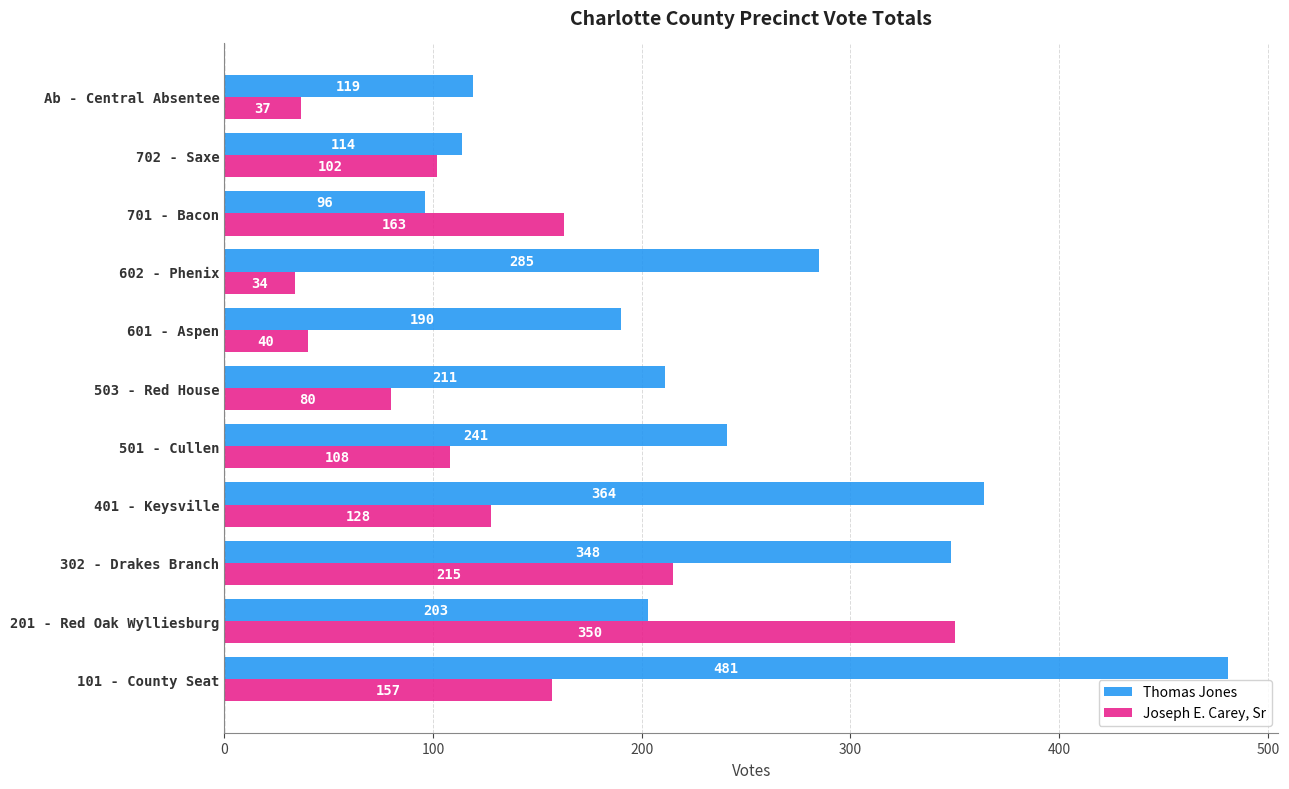

List the labels in order of Joseph E. Carey, Sr value, largest first.

201 - Red Oak Wylliesburg, 302 - Drakes Branch, 701 - Bacon, 101 - County Seat, 401 - Keysville, 501 - Cullen, 702 - Saxe, 503 - Red House, 601 - Aspen, Ab - Central Absentee, 602 - Phenix